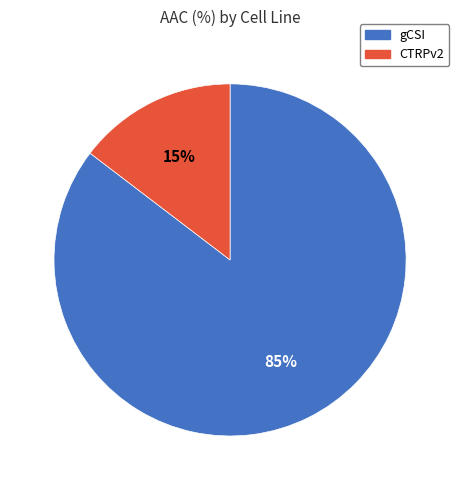

To the nearest percent, what percentage of the pie is CTRPv2?

15%